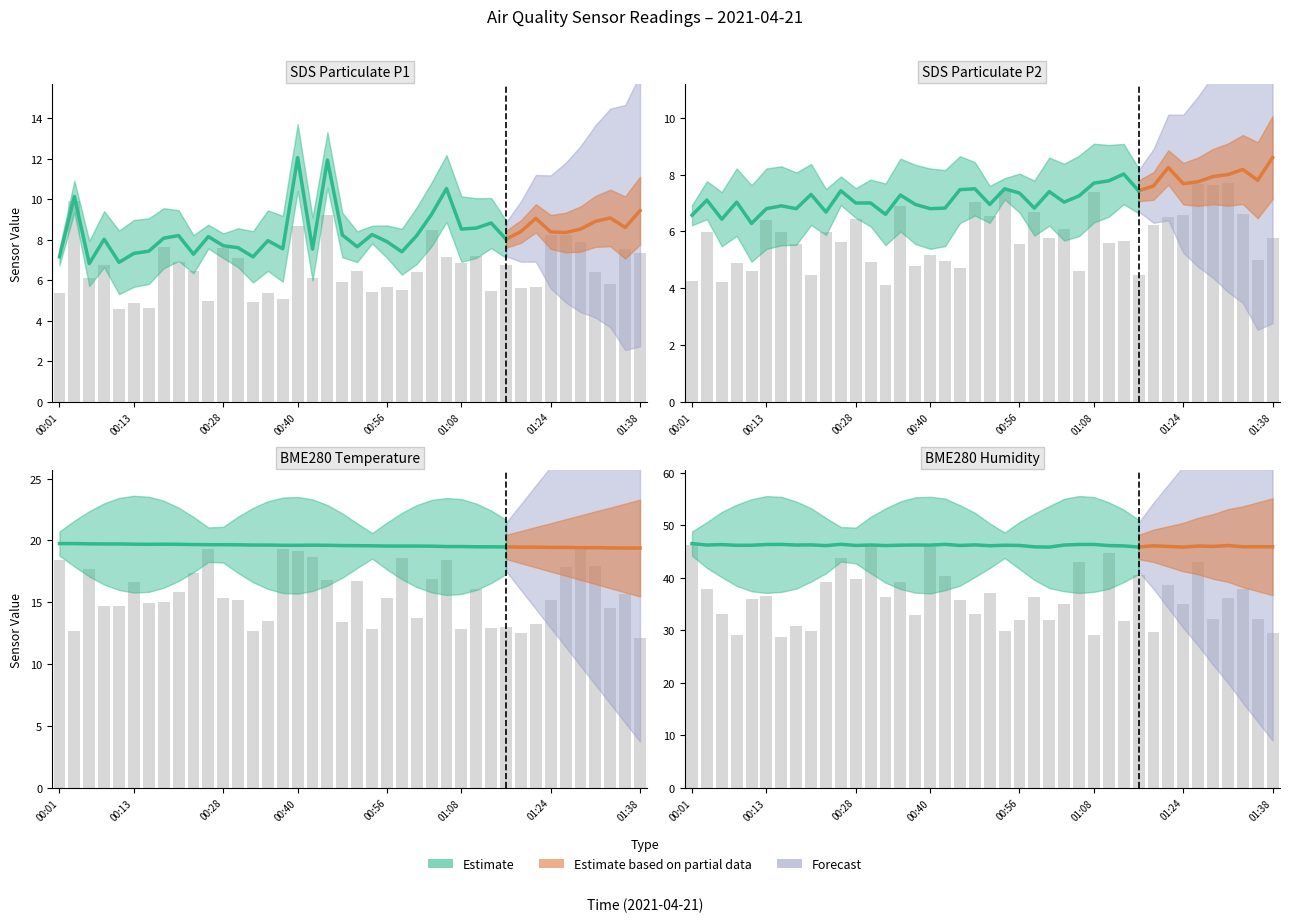

The chart shows a value of 45.8 at 00:40. True or false?

True